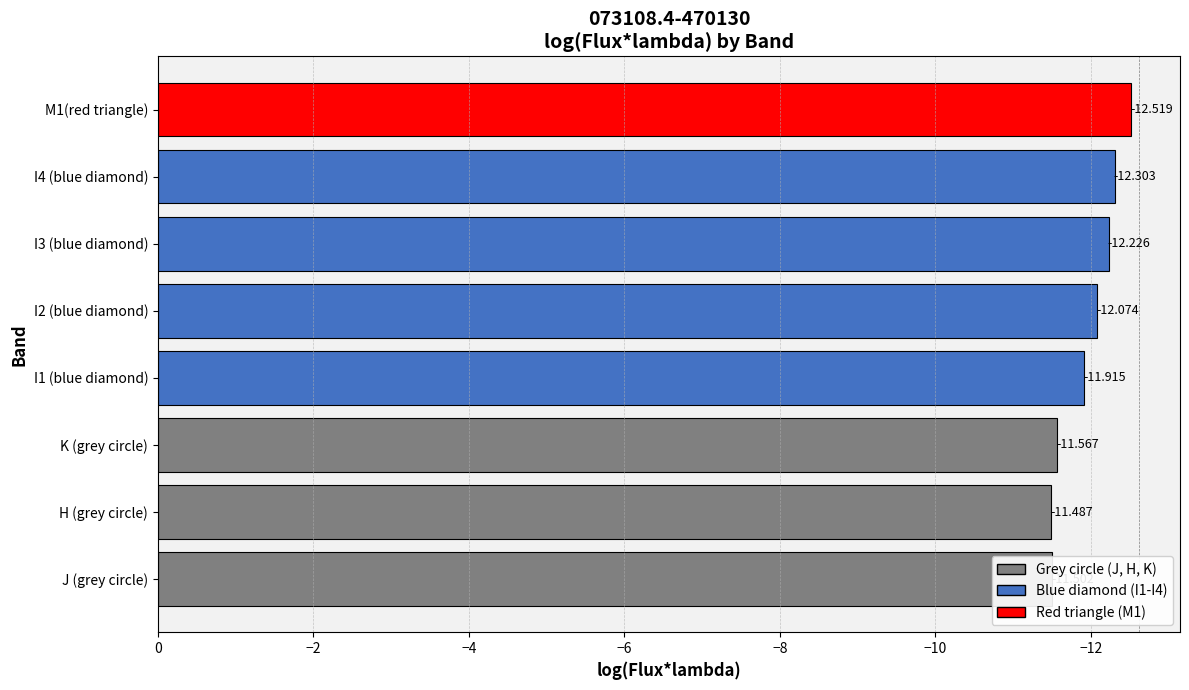

Are the bars horizontal?

Yes